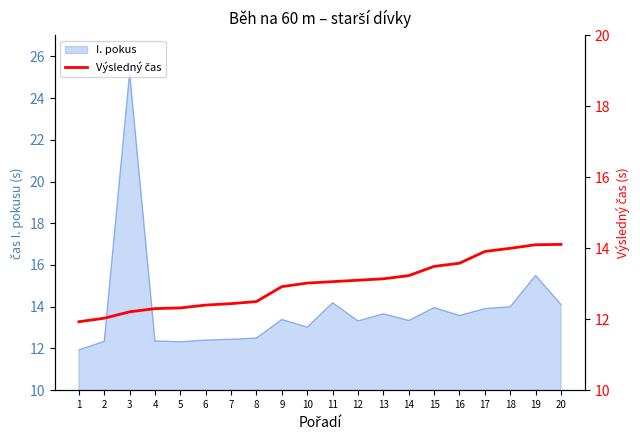

What is the value of the 11th point from the left?

13.1